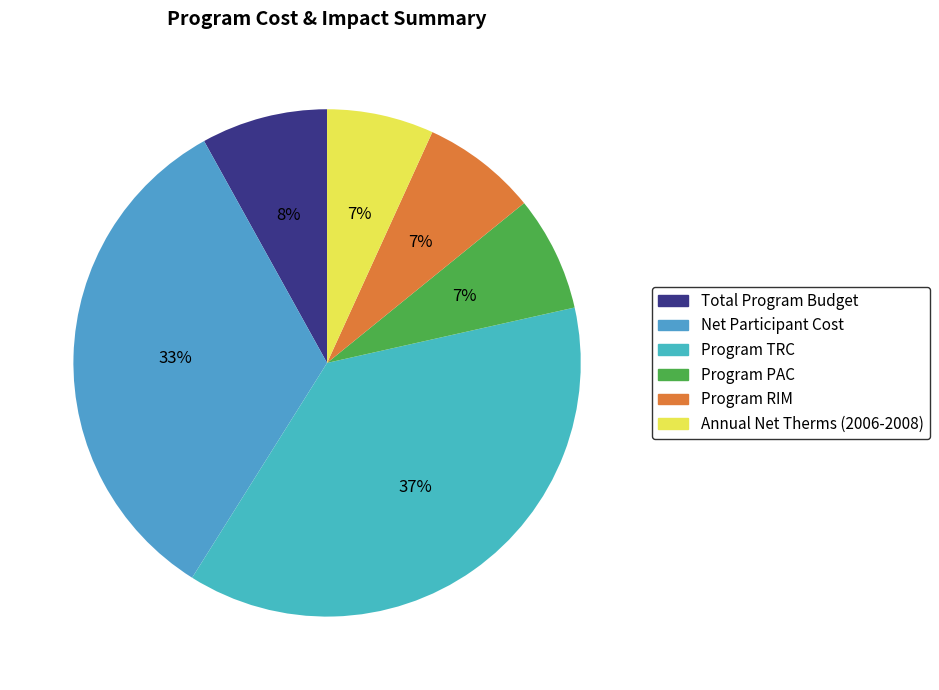

What percentage is the Annual Net Therms (2006-2008) slice, to the nearest percent?

7%